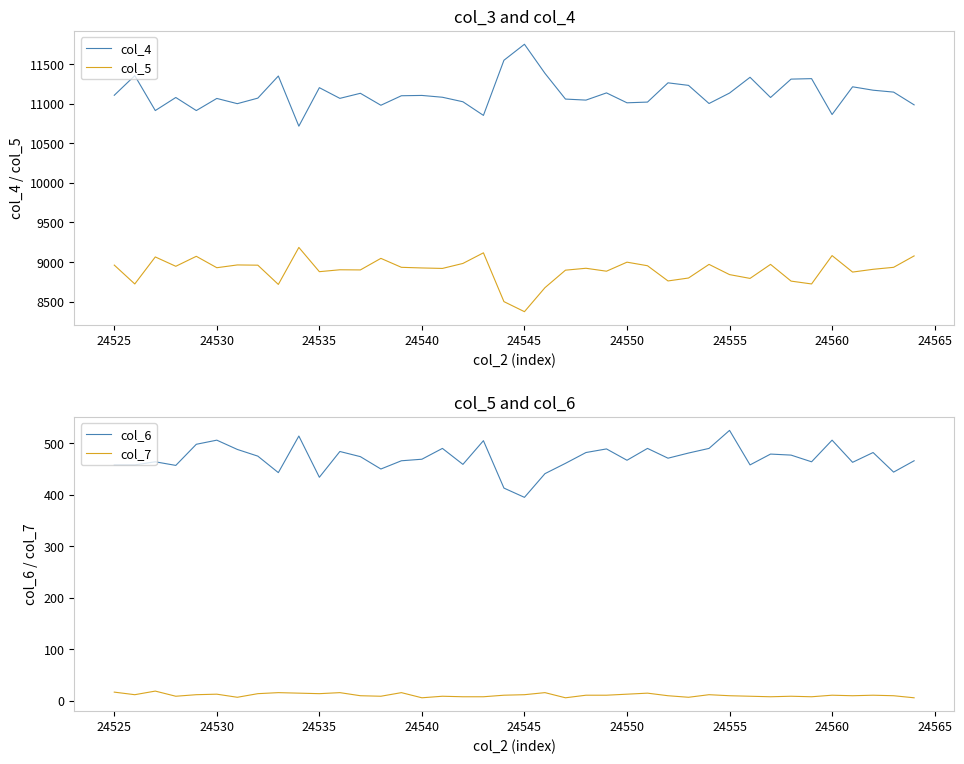

Does the chart display data point markers on the line(s)?

No